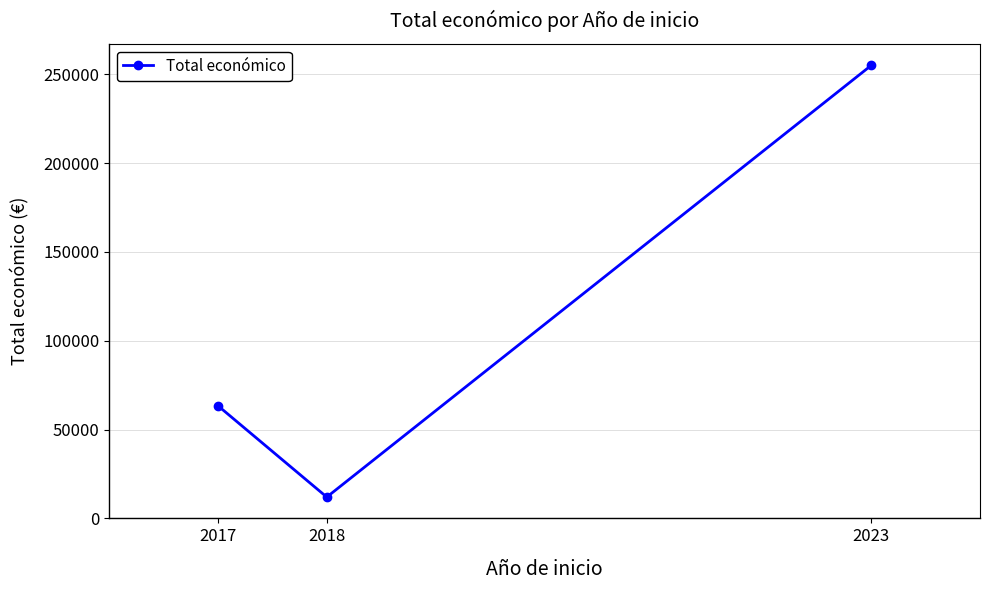

What is the value of the 1st point from the left?

63446